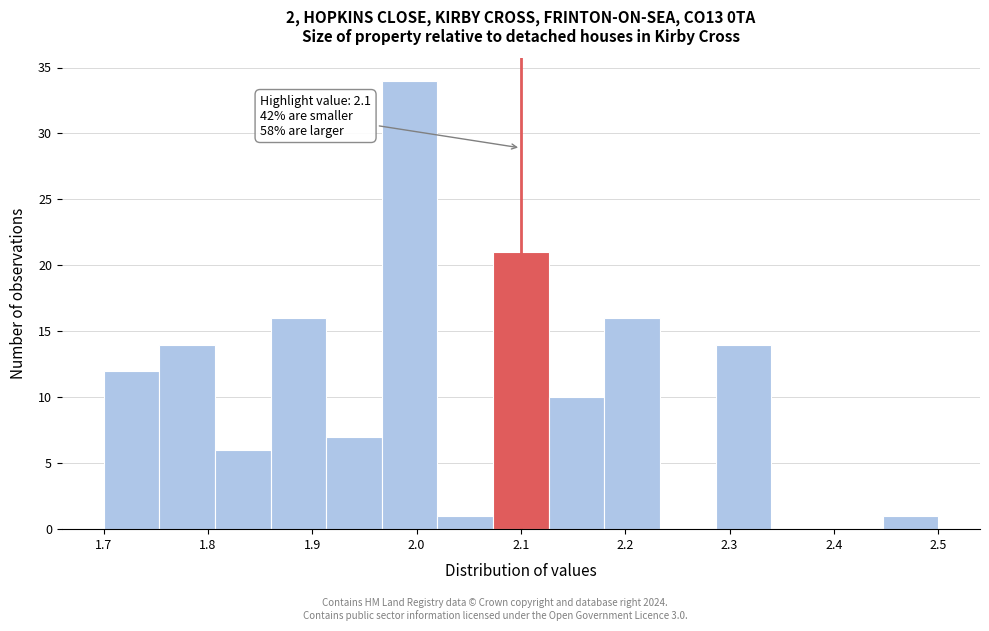

Which range on the x-axis has the tallest bar?

1.97 to 2.02